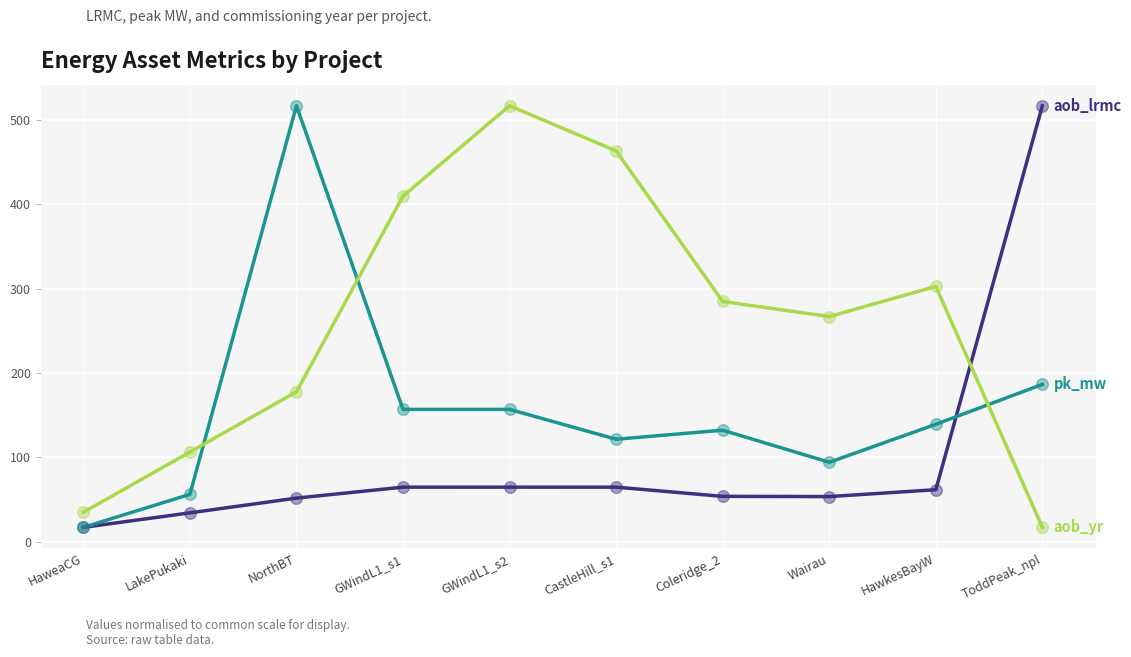

What is the total value across all series at GWindL1_s1?

631.4